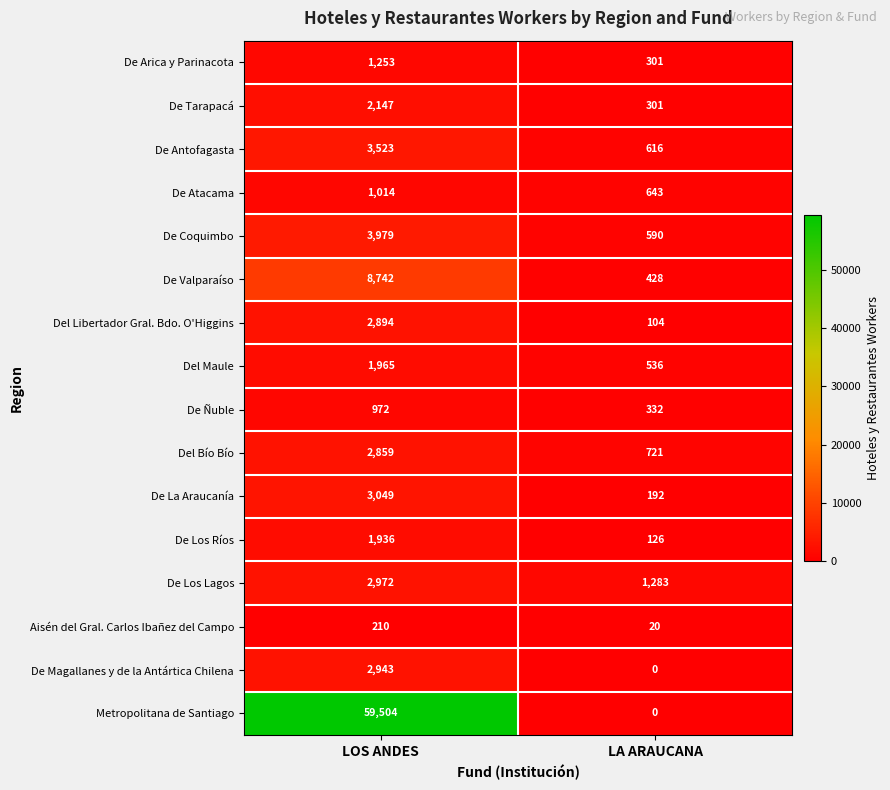

What is the difference between the maximum and minimum values in the Del Libertador Gral. Bdo. O'Higgins series?

2790